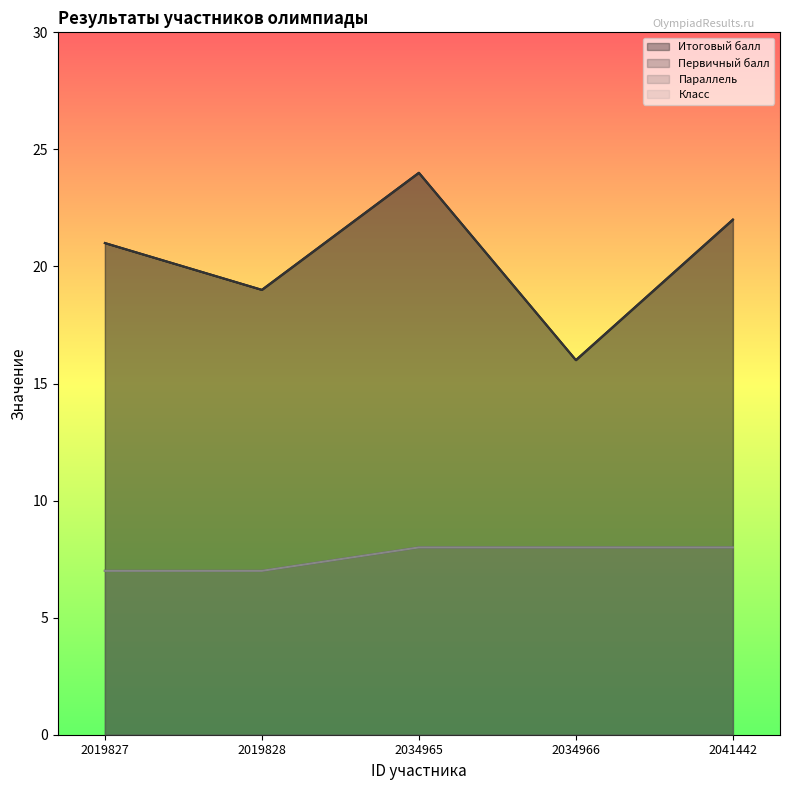

What is the sum of the Первичный балл values at 2019828 and 2034965?

43